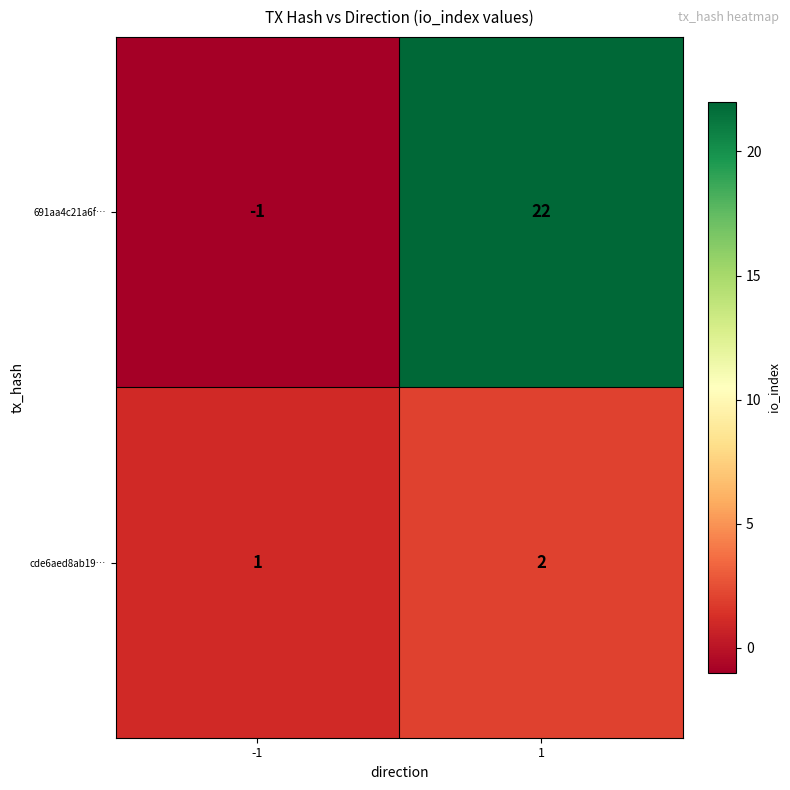

Which series has the largest range (max minus min)?

691aa4c21a6f…